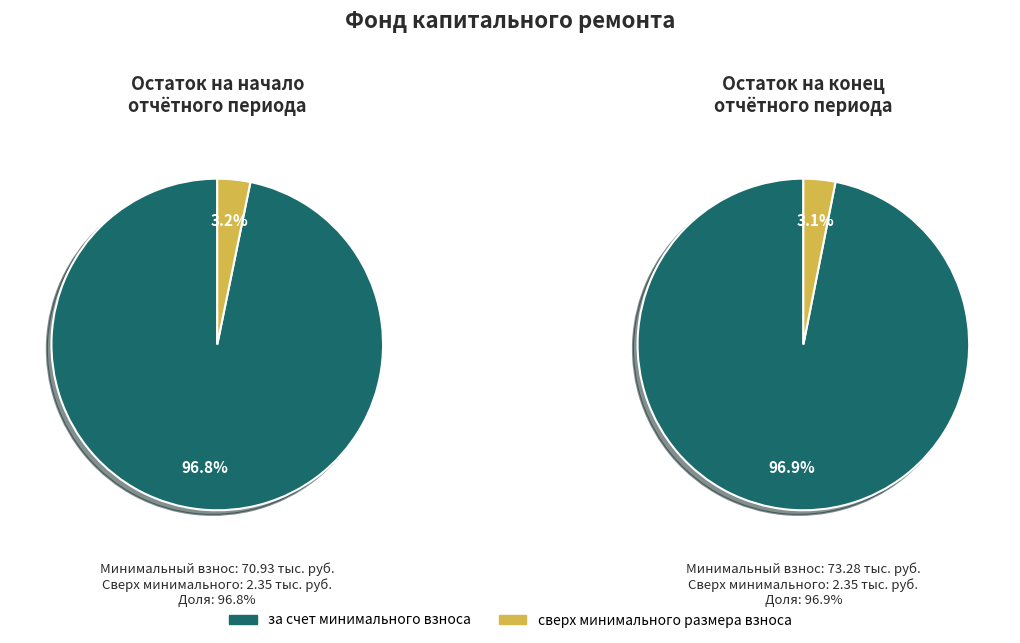

How many slices are in this pie chart?

2